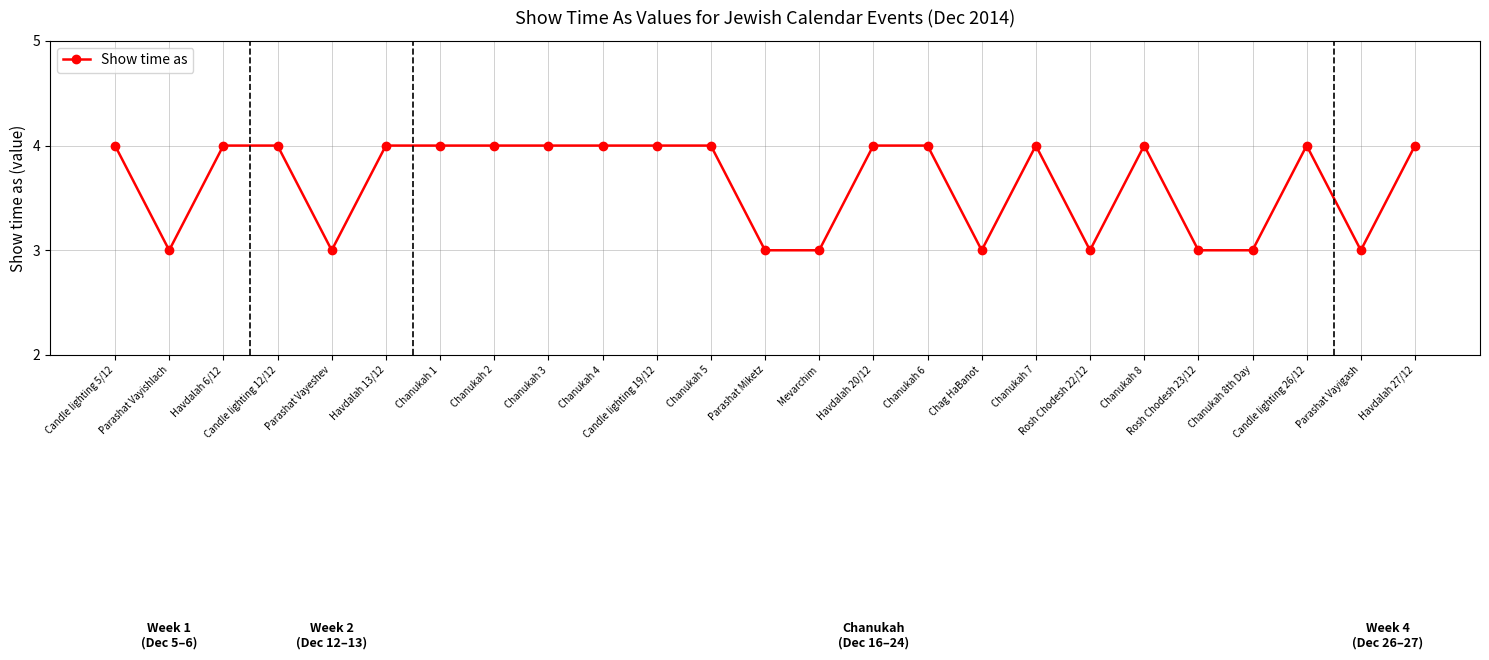

What is the average value?

4